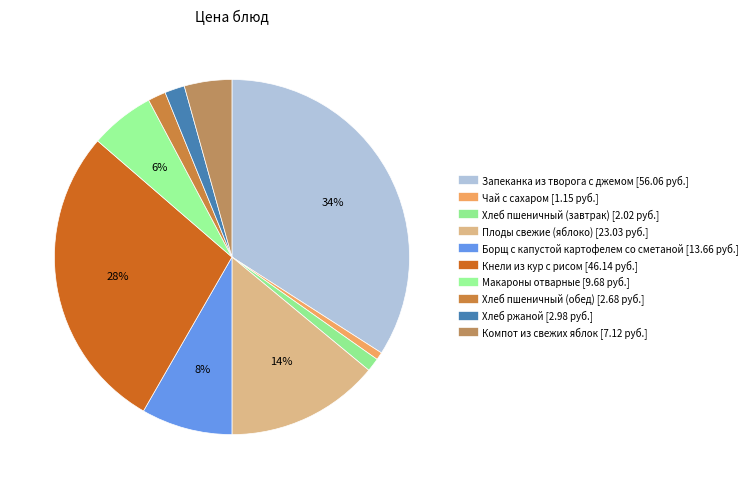

To the nearest percent, what percentage of the pie is Плоды свежие (яблоко)?

14%